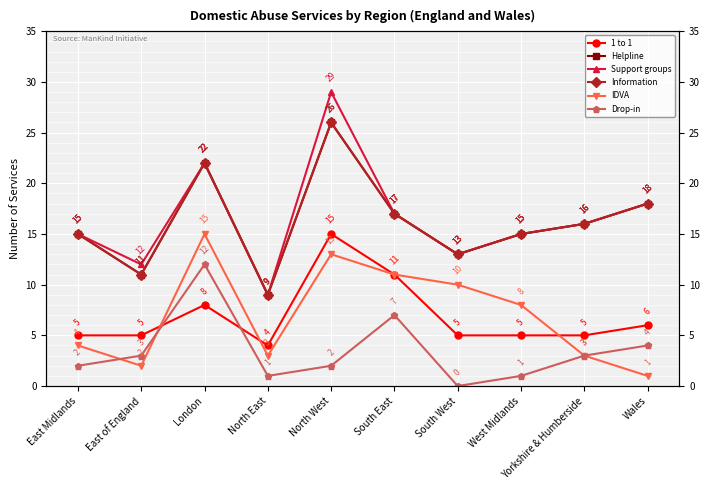

What is the value of the 1 to 1 point at the 7th from the left?

5